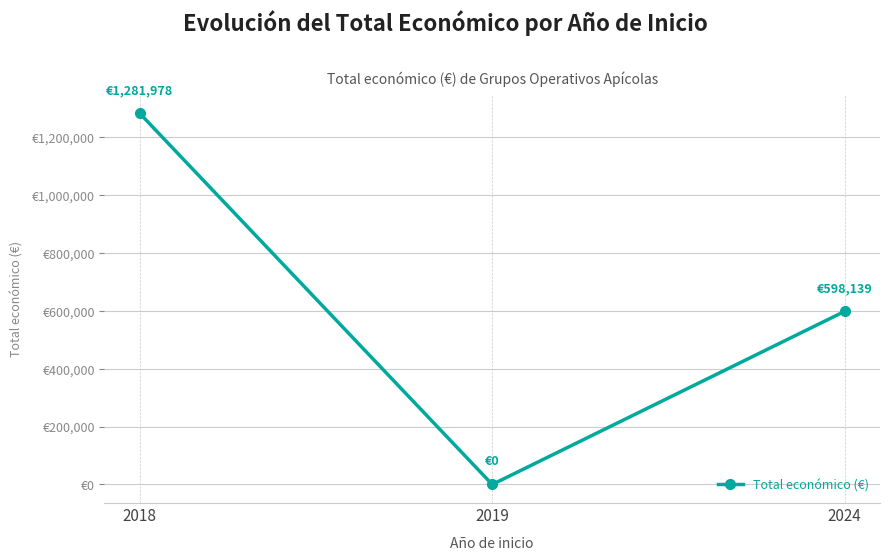

Rank the categories by value from highest to lowest.

2018, 2024, 2019